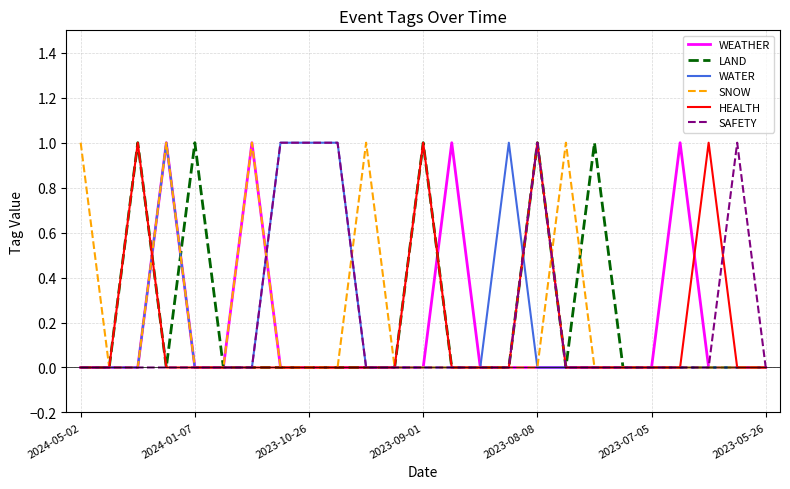

What are all the series names shown in the legend?

WEATHER, LAND, WATER, SNOW, HEALTH, SAFETY